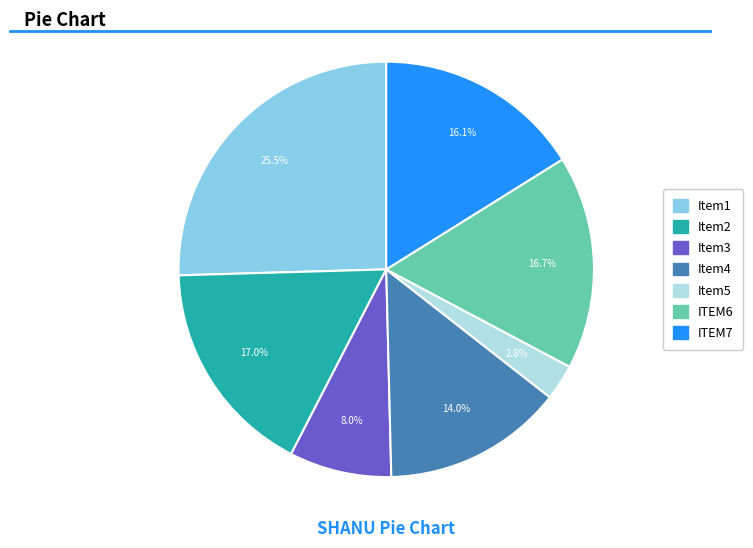

To the nearest percent, what is the difference between the largest and smallest slice percentages?

23%